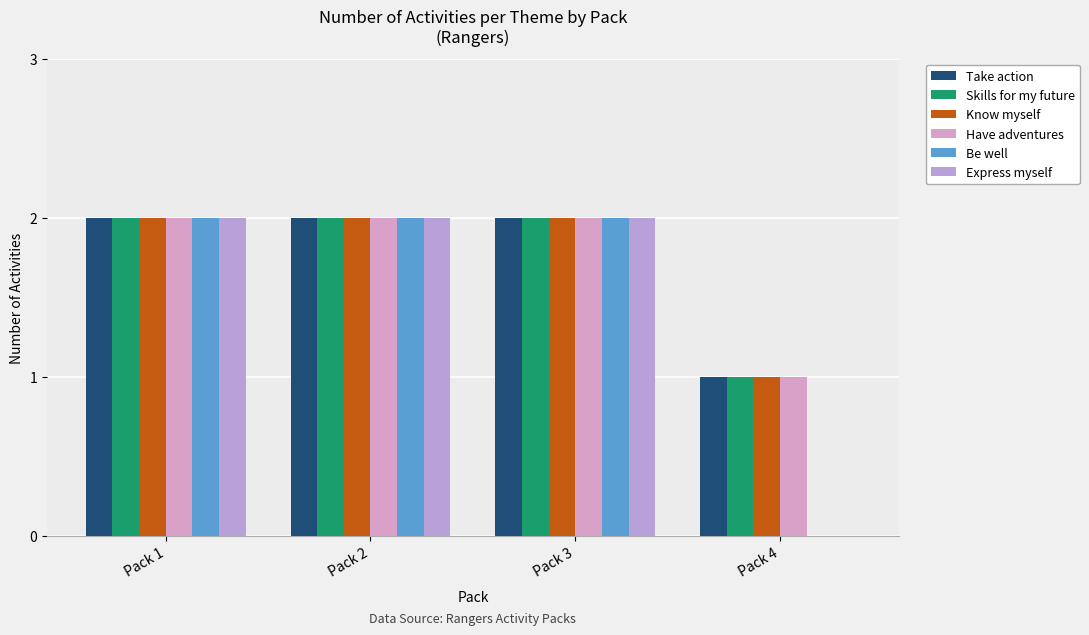

Count the Express myself values in the range 2 to 3.

3